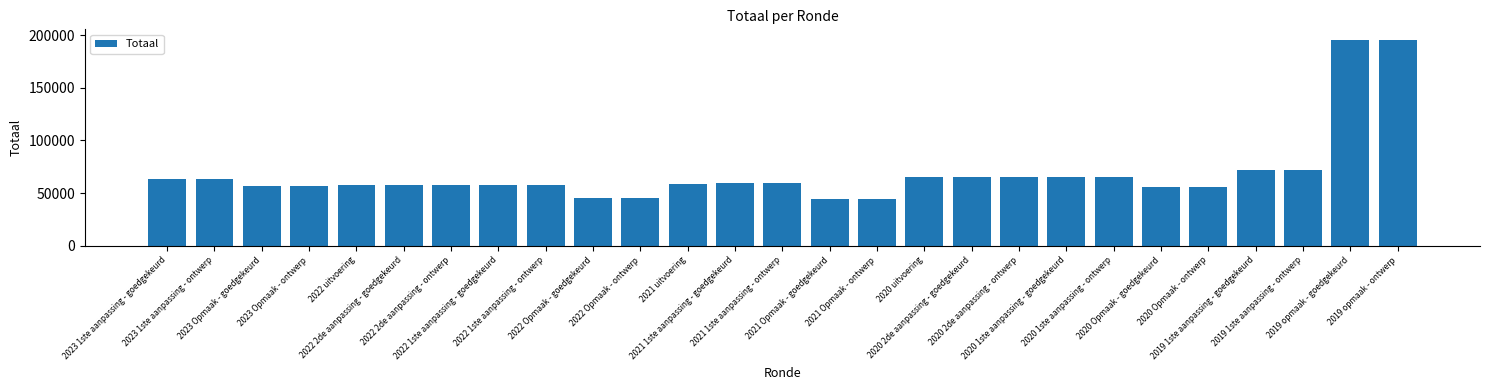

What is the smallest value displayed?

44027